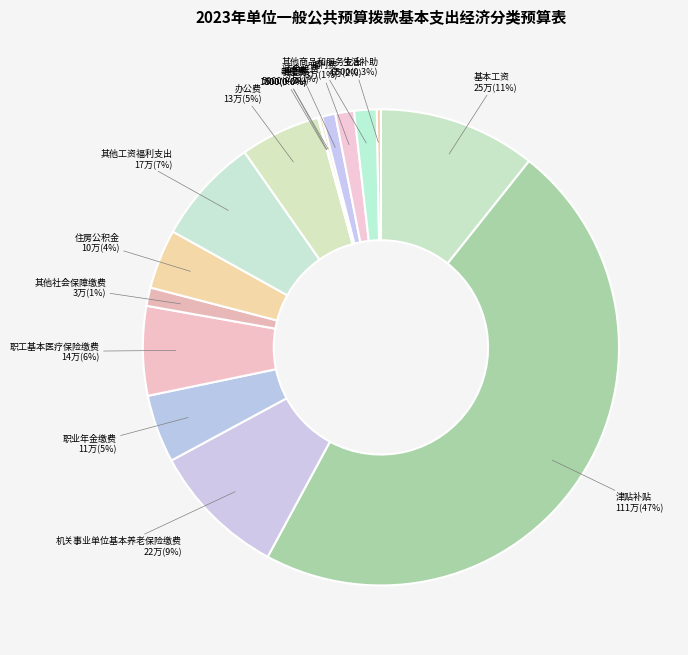

Is there a majority slice in this chart?

No